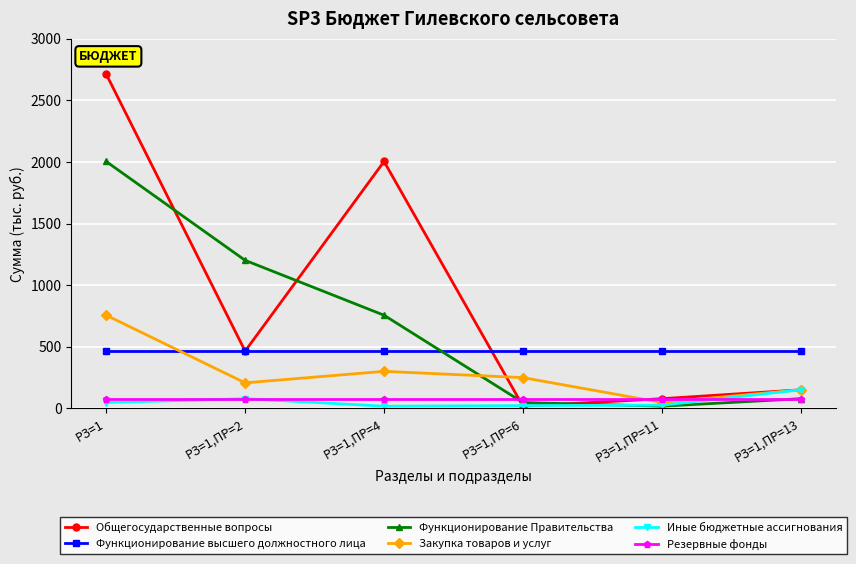

At how many categories does at least one series exceed 1110?

3